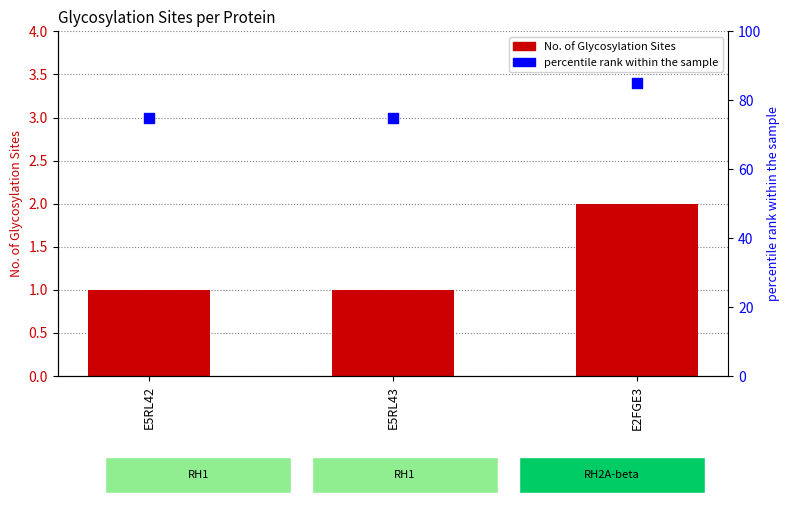

Which series has the largest total across all categories?

percentile rank within the sample